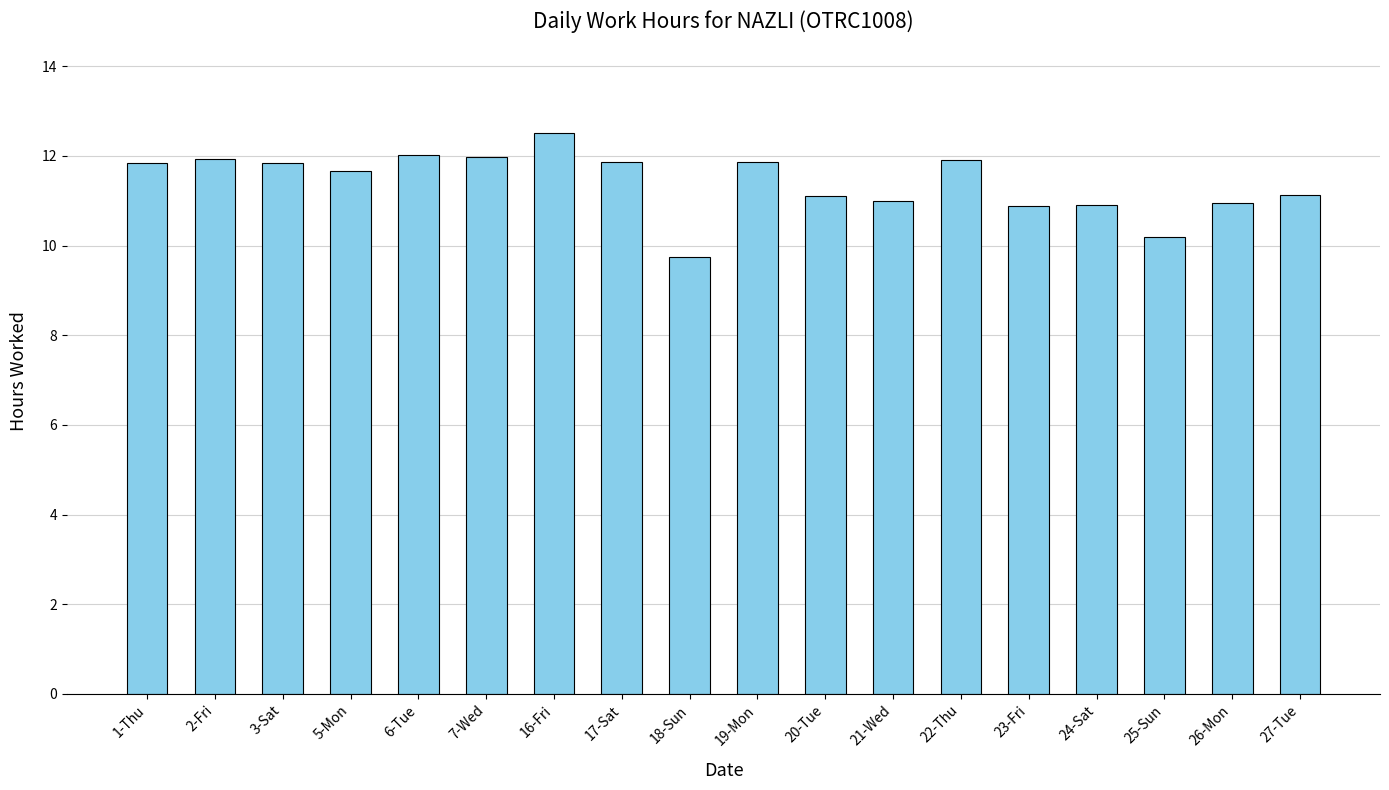

Which has a higher value, 7-Wed or 23-Fri?

7-Wed